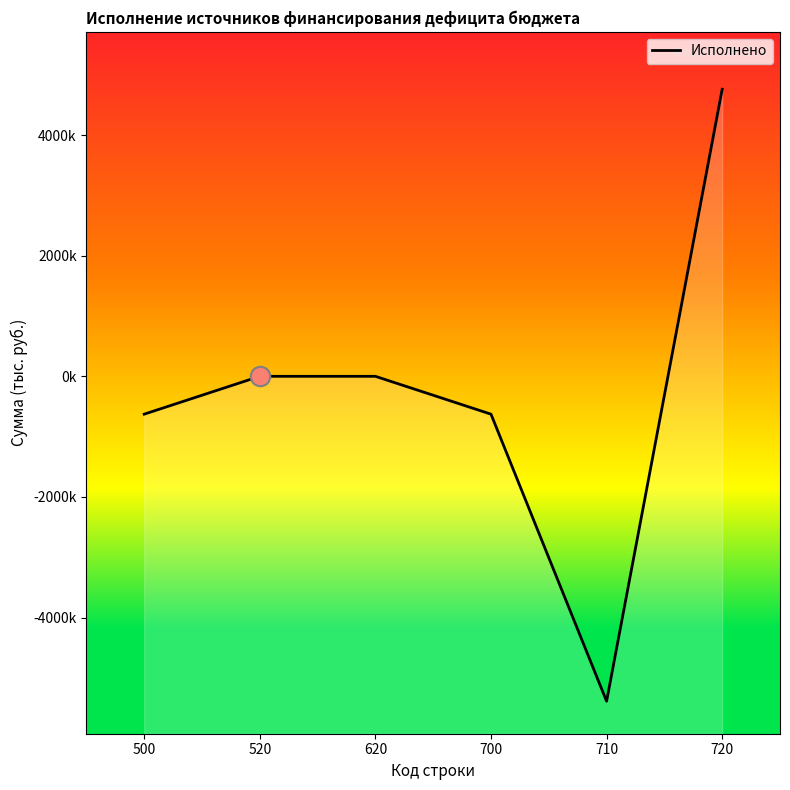

At which label does the data first exceed 0?

720